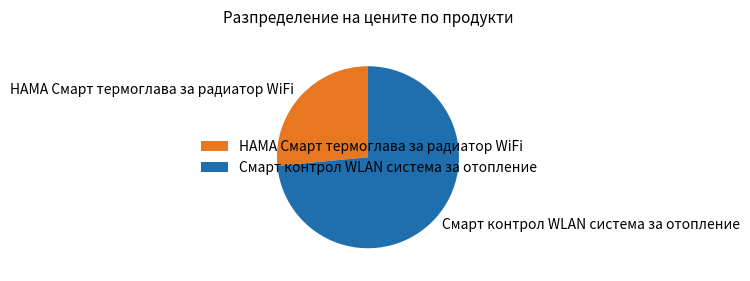

Is the sum of HAMA Смарт термоглава за радиатор WiFi and Смарт контрол WLAN система за отопление greater than half?

Yes